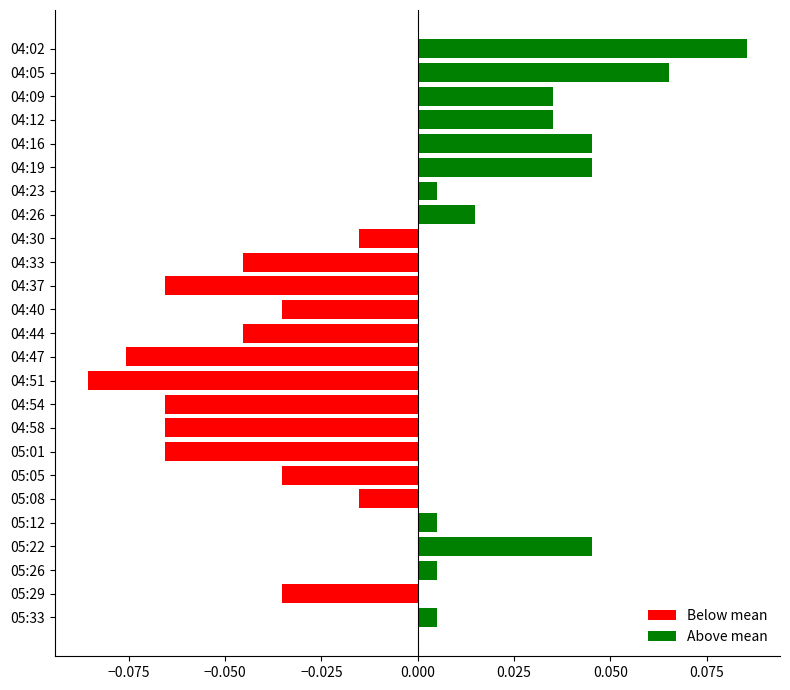

What is the label of the 15th bar from the bottom?

04:37